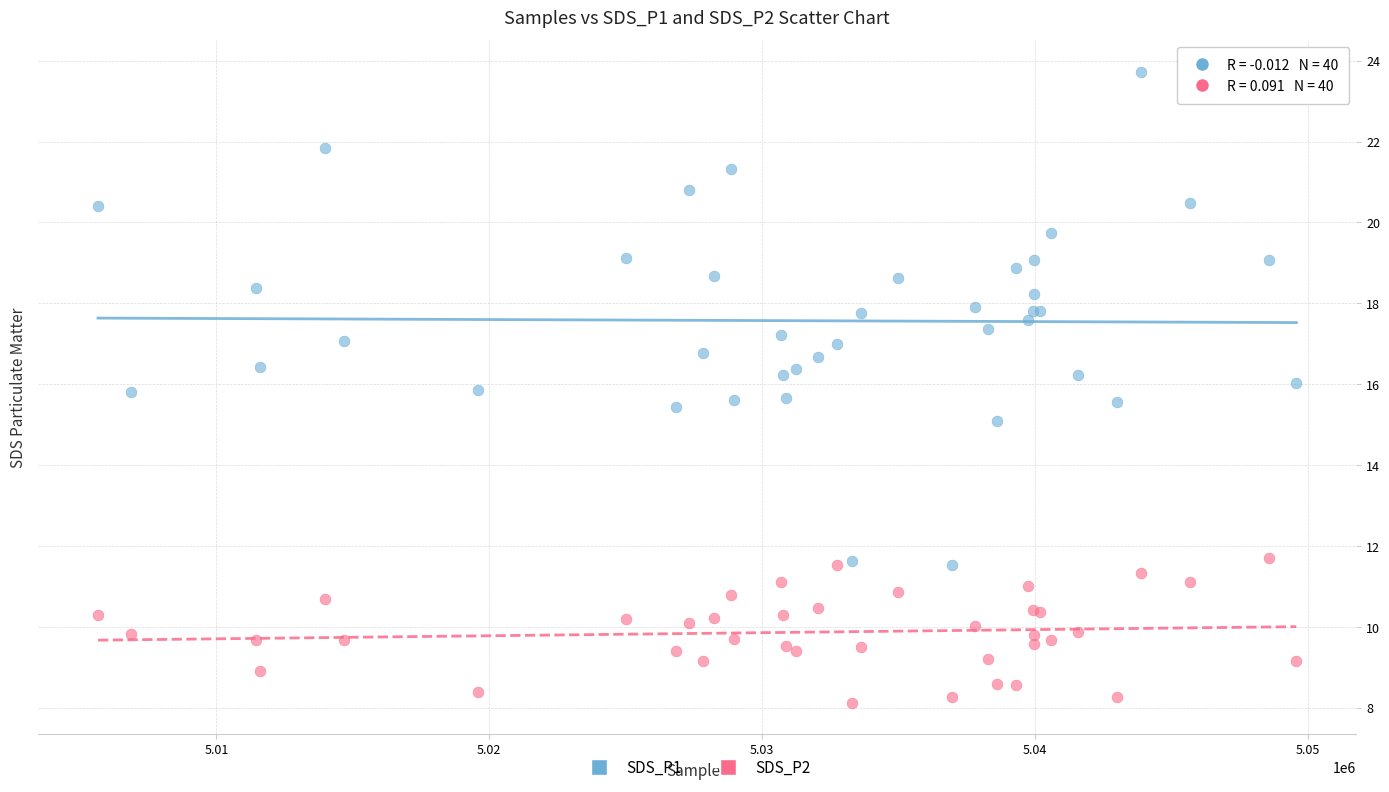

Which series reaches the minimum Y coordinate?

SDS_P2